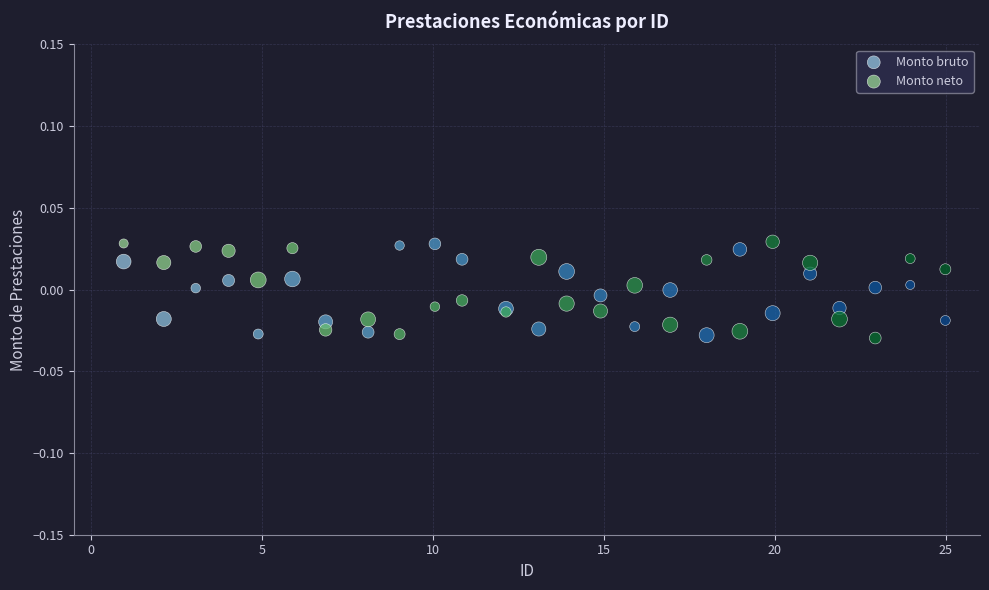

What is the X range (max minus min) for the scatter plot?

24.0